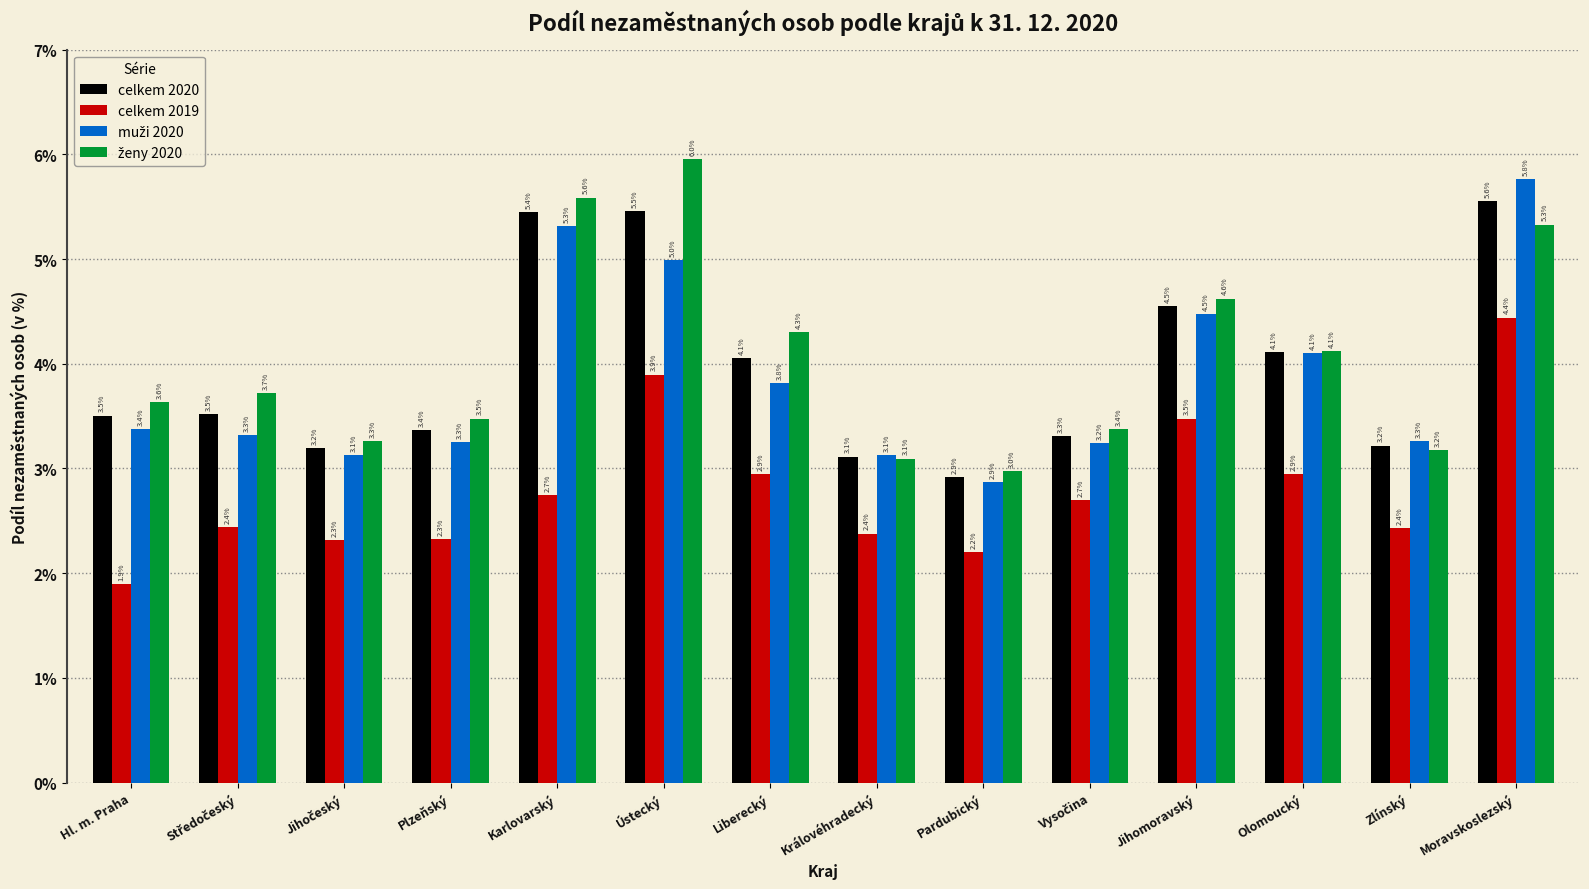

At how many categories does at least one series exceed 1?

14